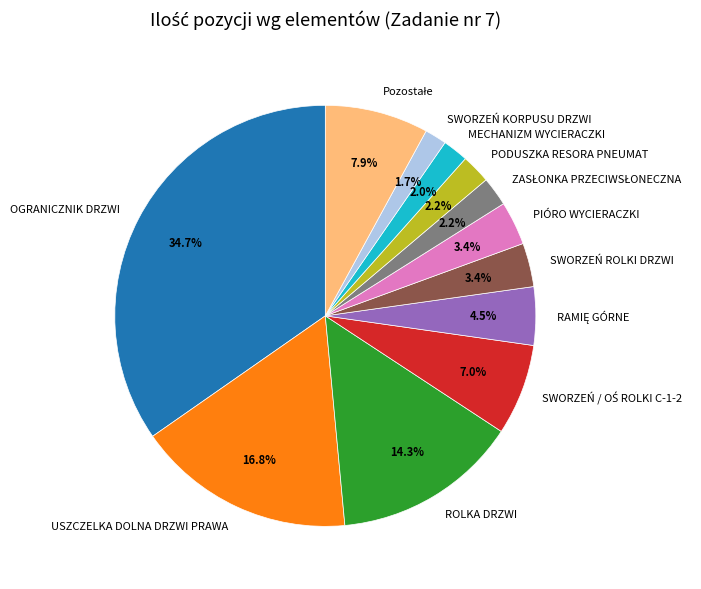

Approximately how many times larger is the value at SWORZEŃ KORPUSU DRZWI compared to MECHANIZM WYCIERACZKI?

0.9